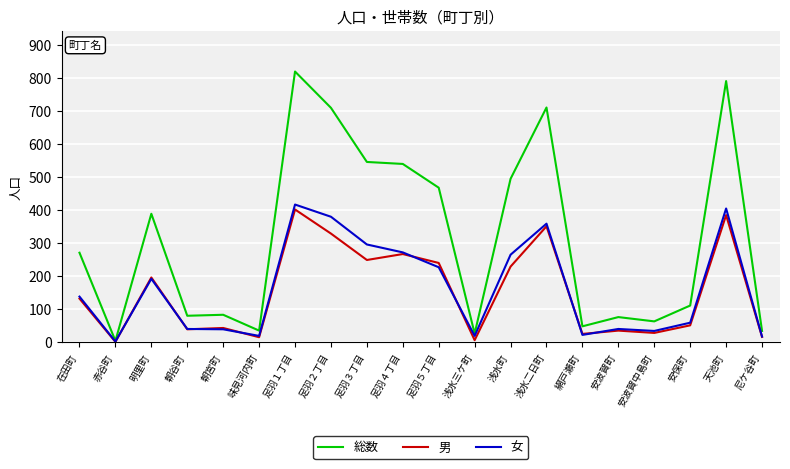

At which category does 総数 reach its first local peak?

明里町